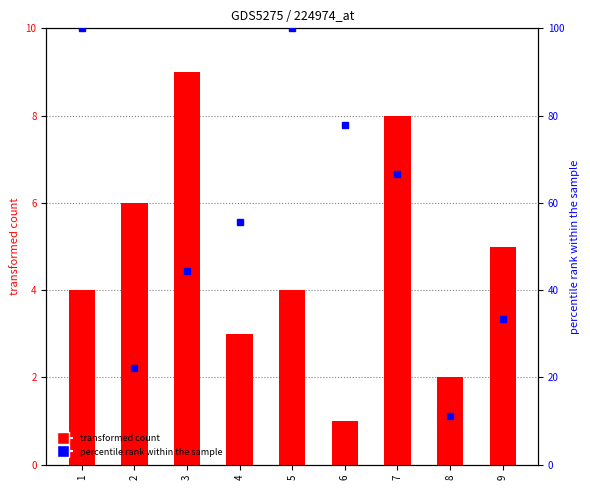

Is it true that col_9 equals 0.5 at 3?

False